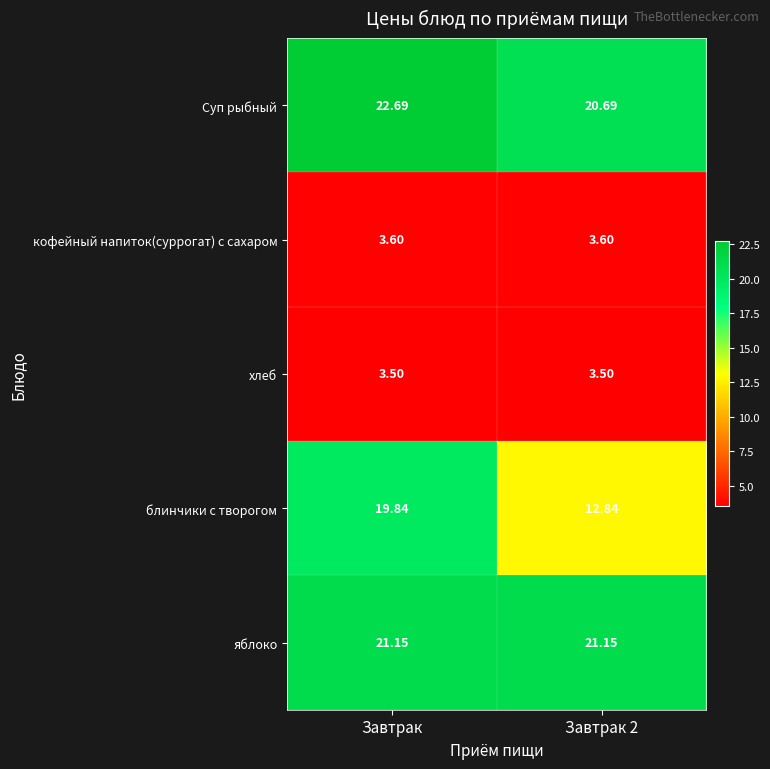

Which category has the highest value across all series?

Завтрак